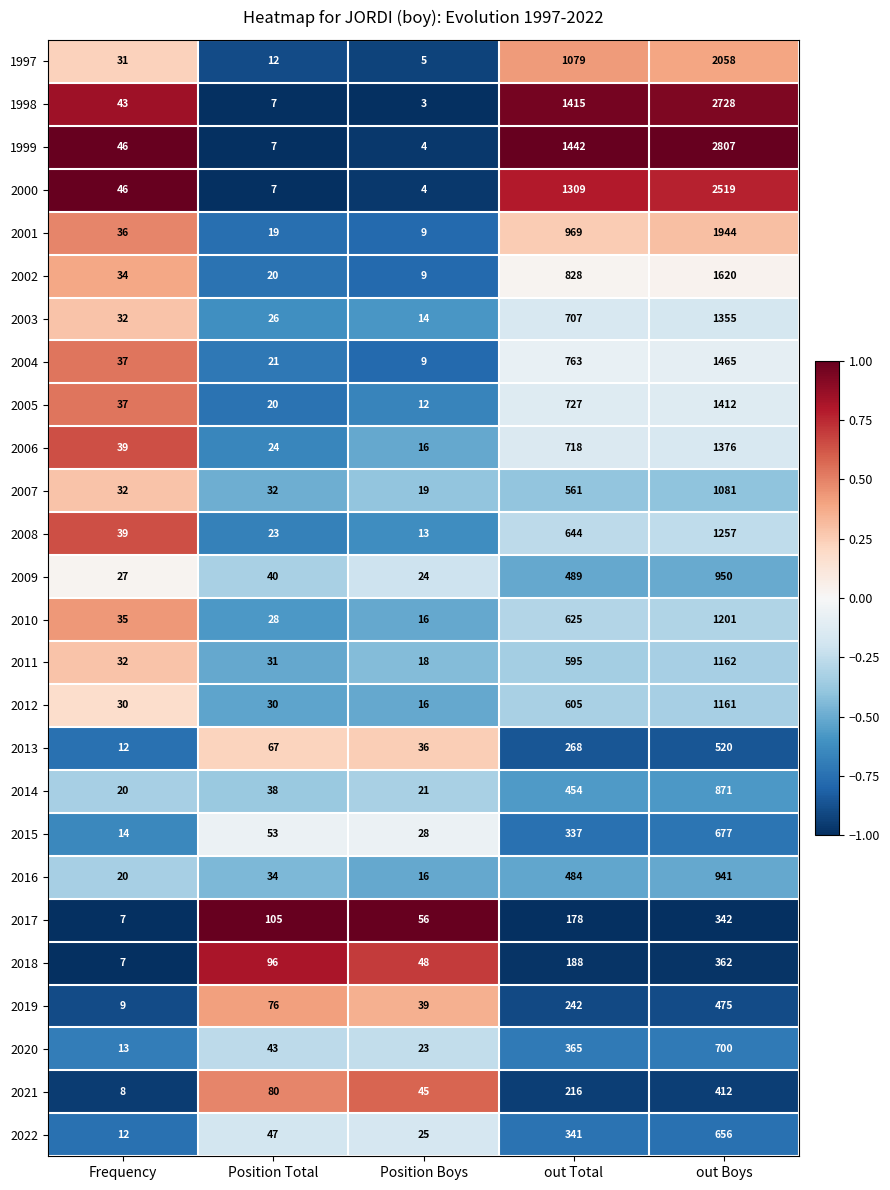

What is the maximum value for 2009?

950